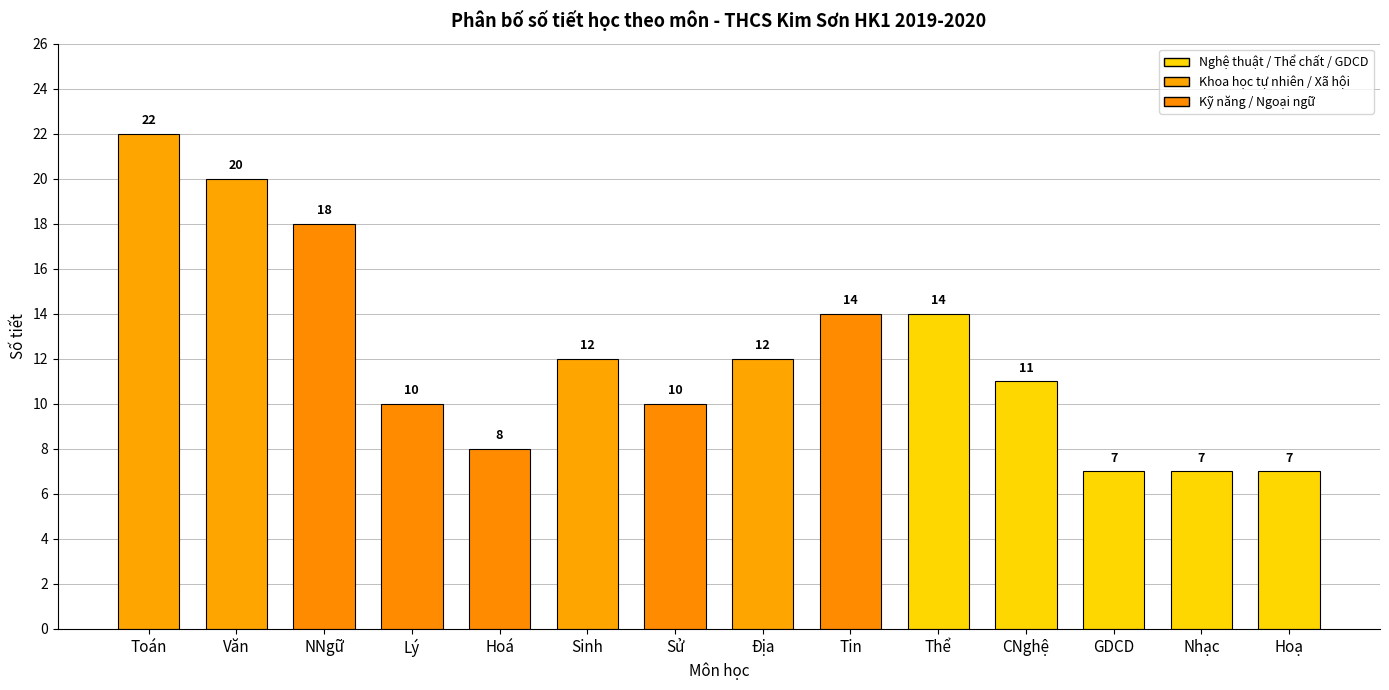

Reading left to right, list all the values displayed in this chart.

Toán=22	Văn=20	NNgữ=18	Lý=10	Hoá=8	Sinh=12	Sử=10	Địa=12	Tin=14	Thể=14	CNghệ=11	GDCD=7	Nhạc=7	Hoạ=7